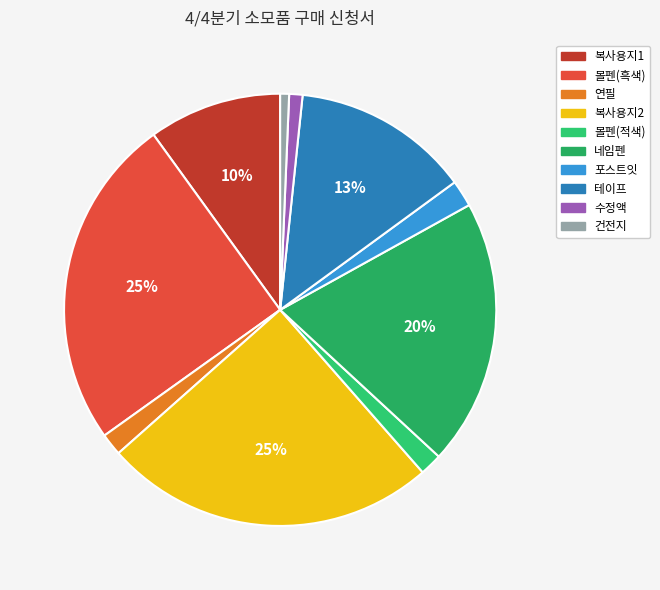

What percentage is NOT represented by 포스트잇?

98.0%